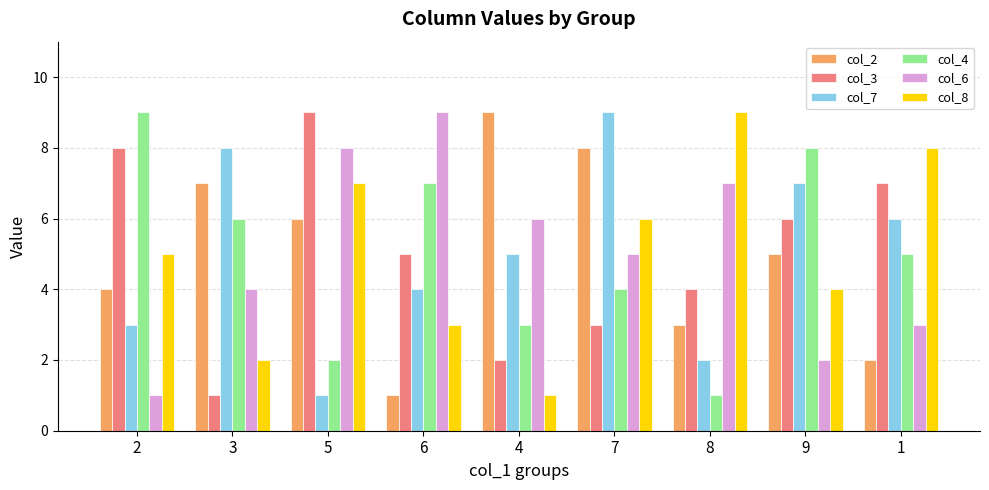

Which category has the lowest value in the col_3 series?

3